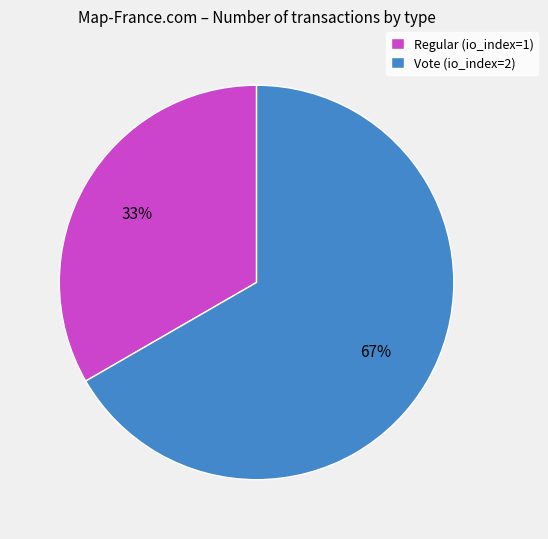

Which slice is the largest?

Vote (io_index=2)